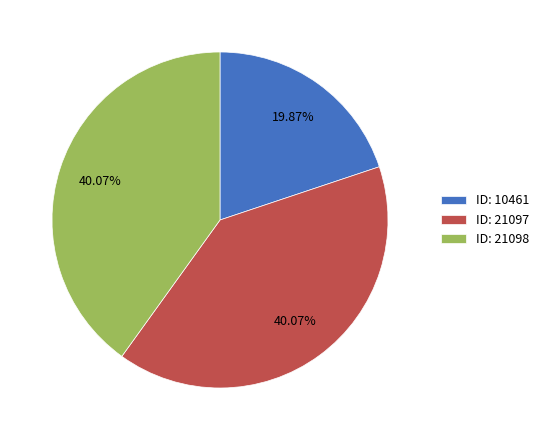

Approximately how many times larger is the value at ID: 10461 compared to ID: 21098?

0.5